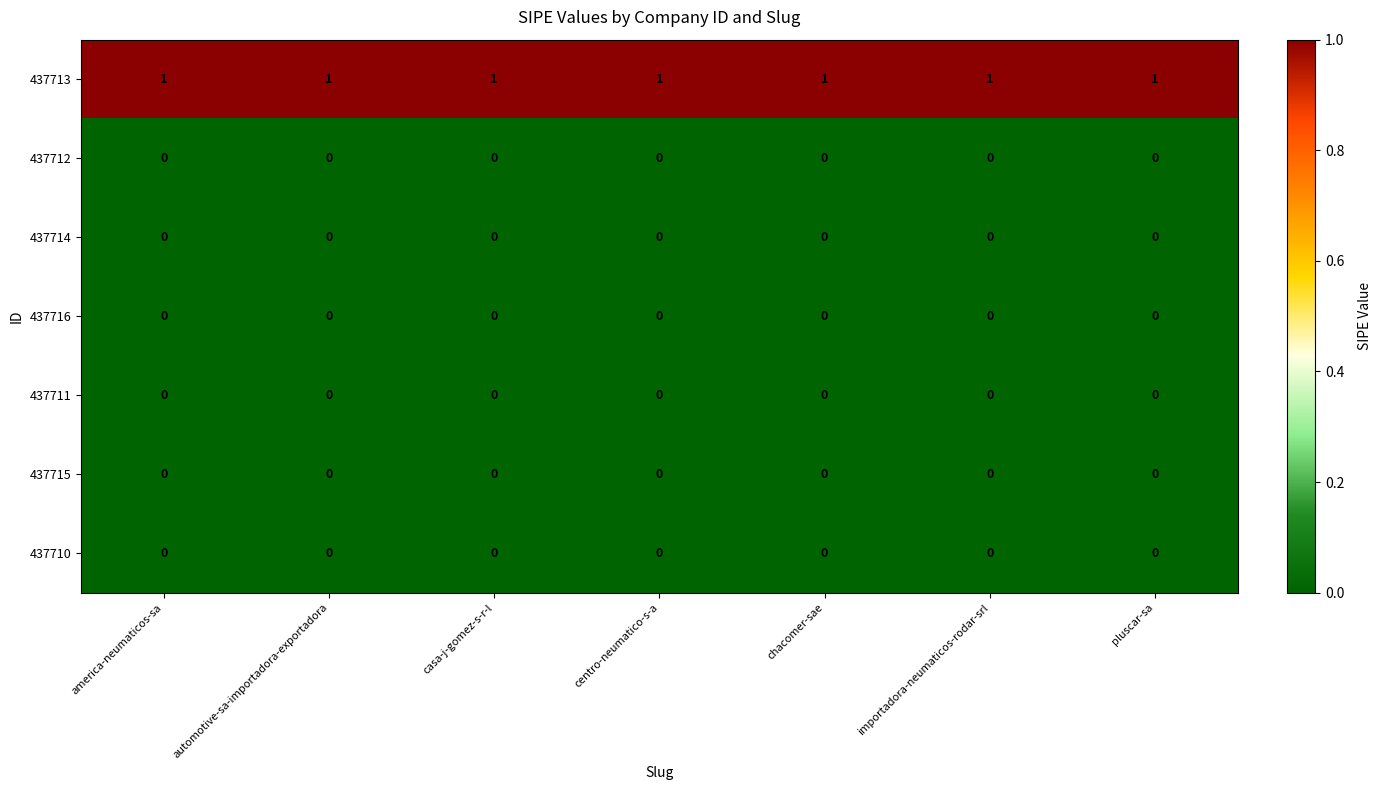

At how many categories does at least one series exceed 0?

7